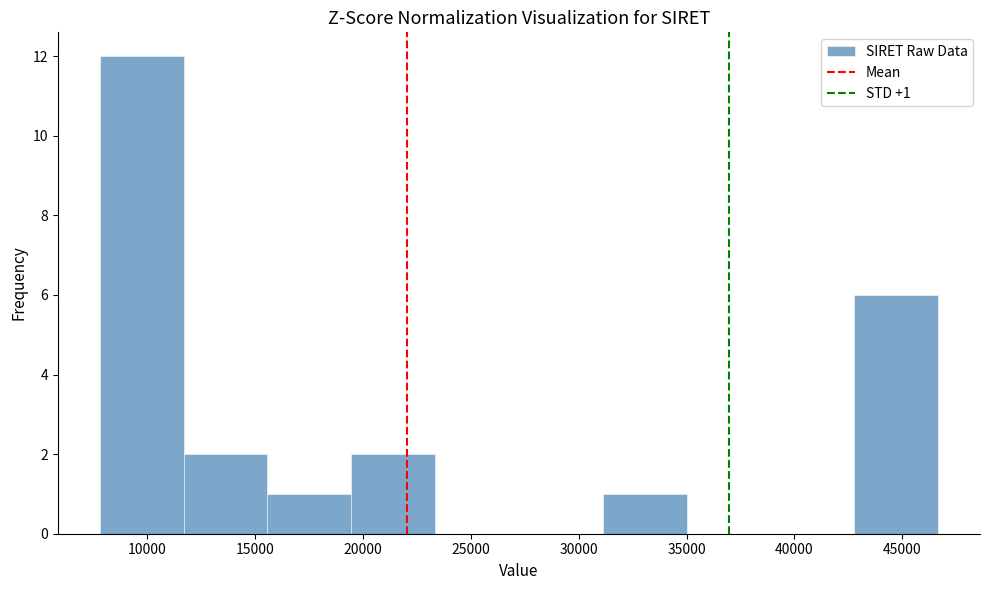

Over which range of the x-axis is the bar tallest?

8000 to 11500